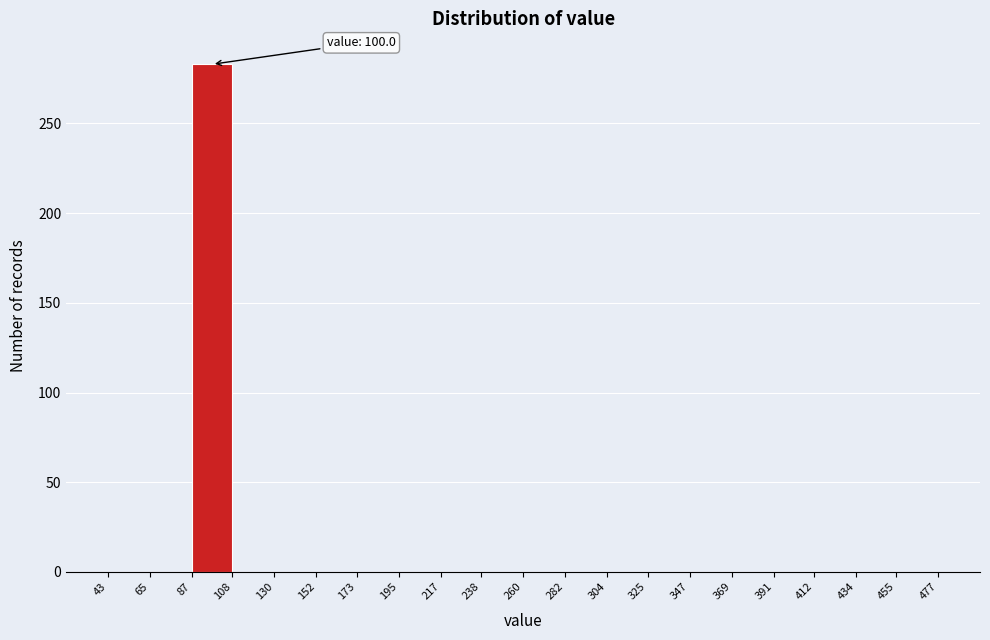

Which range on the x-axis has the tallest bar?

87 to 108